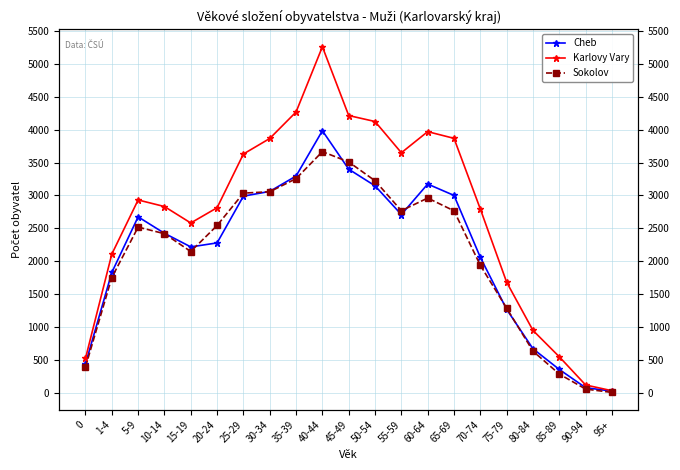

Where is Karlovy Vary nearest to the value 2645?

15-19